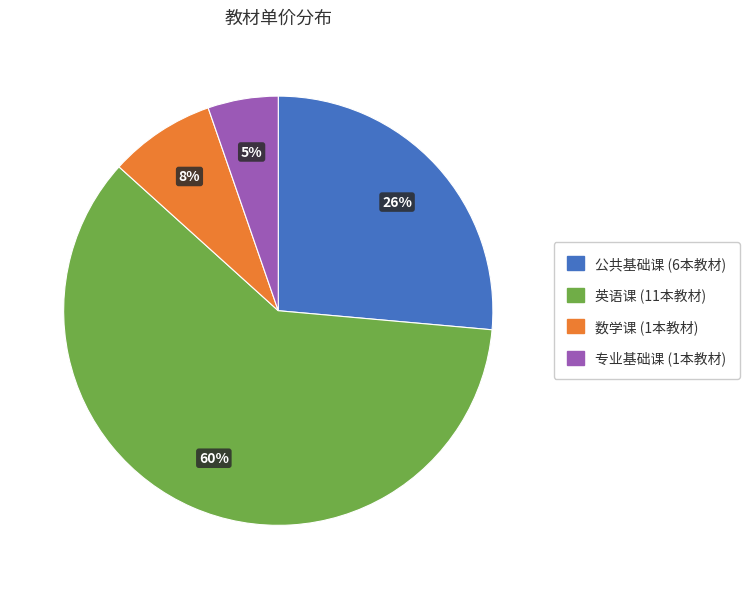

Is there any slice that represents more than half of the pie?

Yes